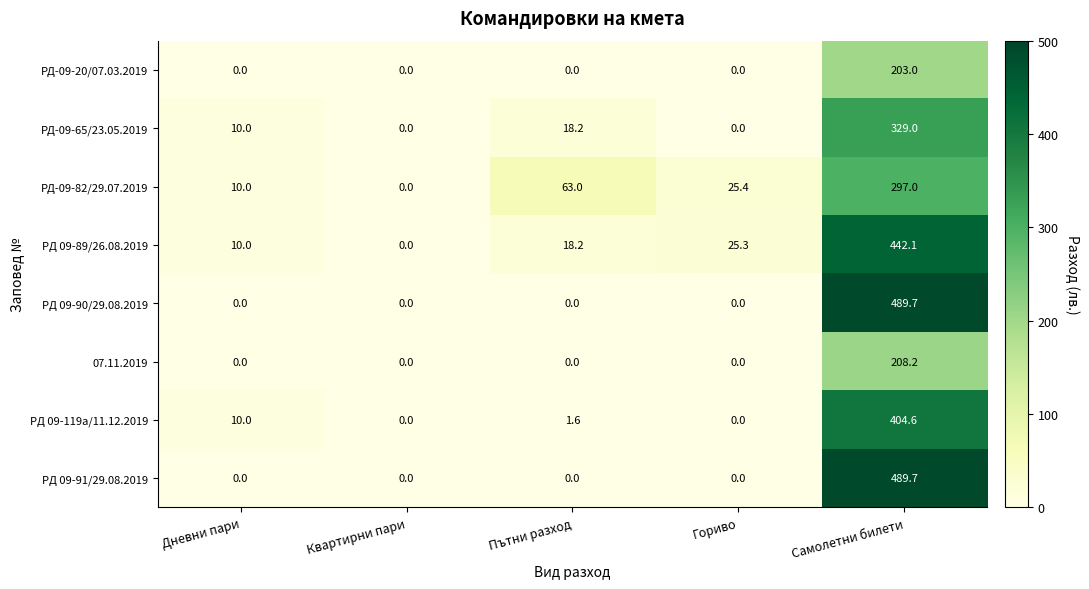

At which category is the sum across all series the highest?

Самолетни билети